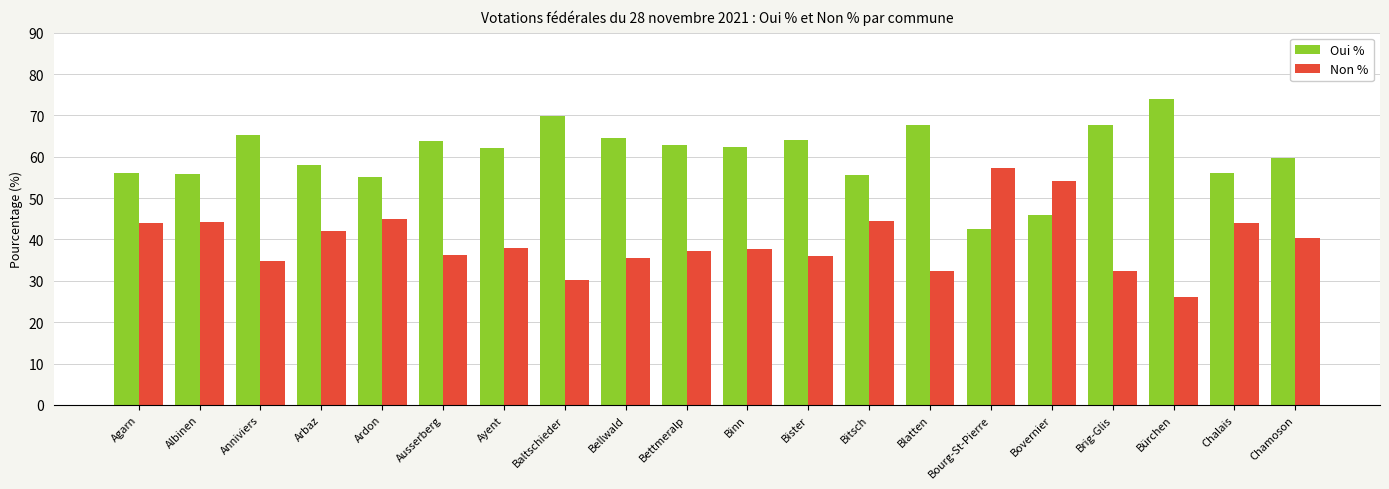

Which series has the largest total across all categories?

Oui %